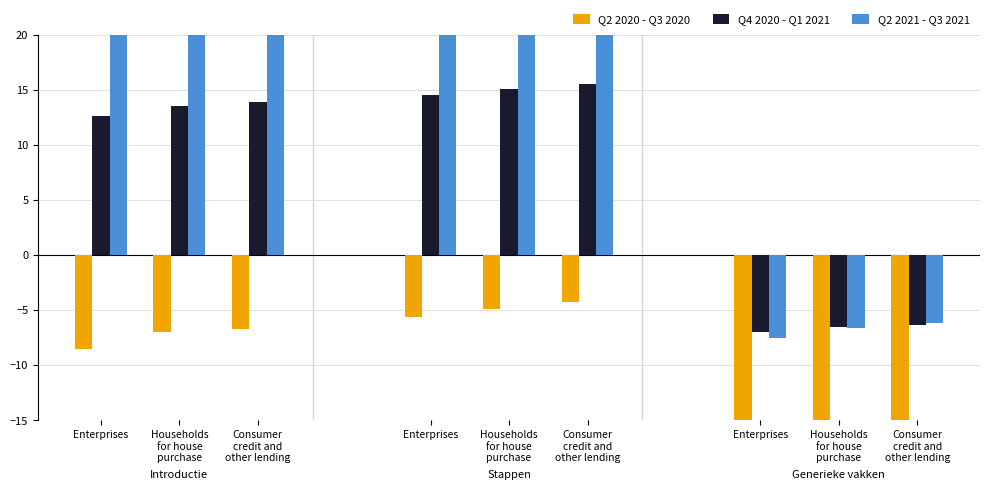

What is the label of the 6th bar from the right?

Enterprises